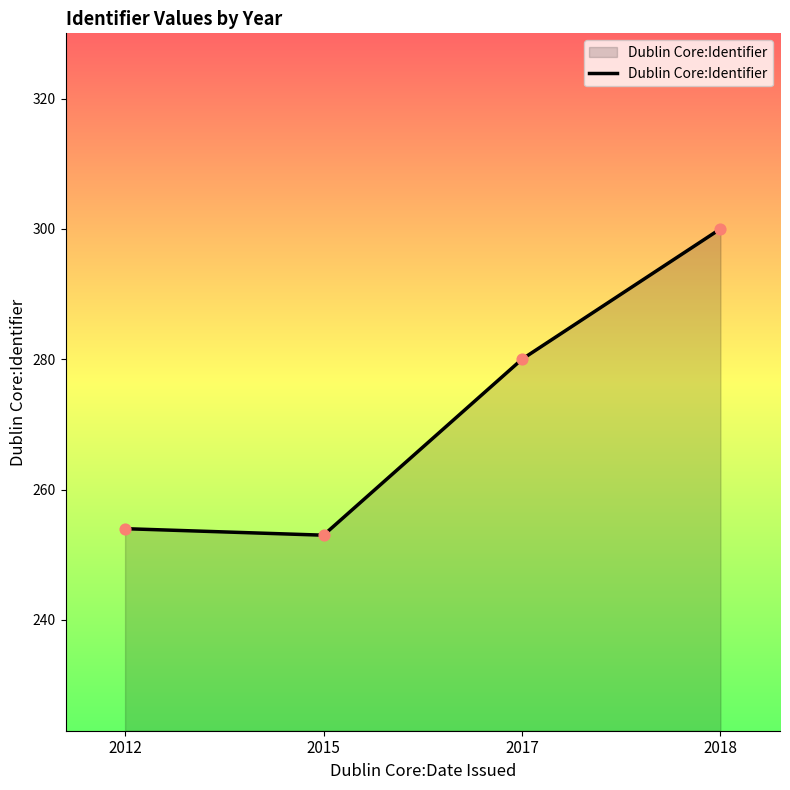

Between 2018 and 2015, which is larger?

2018